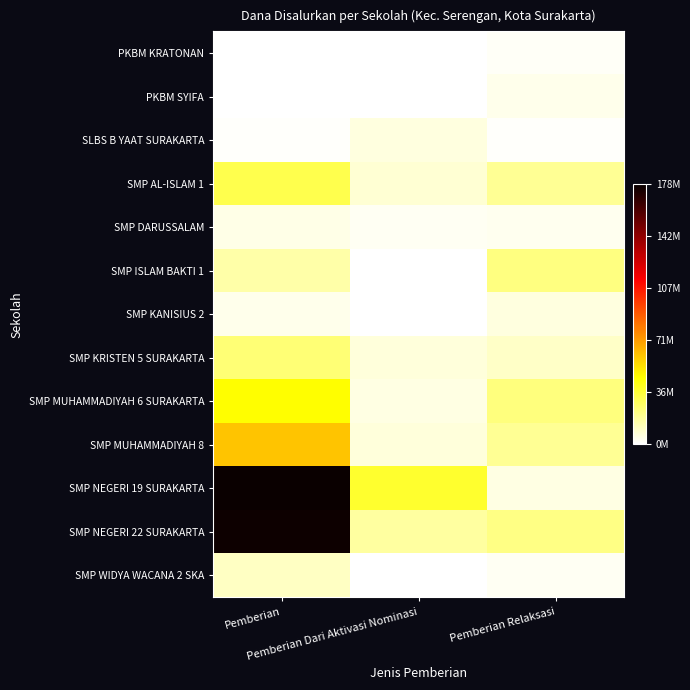

Reading left to right, what are all the values shown in this chart?

PKBM KRATONAN: Pemberian=375000	Pemberian Dari Aktivasi Nominasi=0	Pemberian Relaksasi=1500000
PKBM SYIFA: Pemberian=0	Pemberian Dari Aktivasi Nominasi=0	Pemberian Relaksasi=4125000
SLBS B YAAT SURAKARTA: Pemberian=750000	Pemberian Dari Aktivasi Nominasi=6000000	Pemberian Relaksasi=750000
SMP AL-ISLAM 1: Pemberian=31500000	Pemberian Dari Aktivasi Nominasi=8250000	Pemberian Relaksasi=18750000
SMP DARUSSALAM: Pemberian=4500000	Pemberian Dari Aktivasi Nominasi=2625000	Pemberian Relaksasi=3000000
SMP ISLAM BAKTI 1: Pemberian=15750000	Pemberian Dari Aktivasi Nominasi=0	Pemberian Relaksasi=22875000
SMP KANISIUS 2: Pemberian=4125000	Pemberian Dari Aktivasi Nominasi=0	Pemberian Relaksasi=6000000
SMP KRISTEN 5 SURAKARTA: Pemberian=24750000	Pemberian Dari Aktivasi Nominasi=6375000	Pemberian Relaksasi=9750000
SMP MUHAMMADIYAH 6 SURAKARTA: Pemberian=45750000	Pemberian Dari Aktivasi Nominasi=5250000	Pemberian Relaksasi=23250000
SMP MUHAMMADIYAH 8: Pemberian=60750000	Pemberian Dari Aktivasi Nominasi=6750000	Pemberian Relaksasi=19125000
SMP NEGERI 19 SURAKARTA: Pemberian=177750000	Pemberian Dari Aktivasi Nominasi=37125000	Pemberian Relaksasi=5250000
SMP NEGERI 22 SURAKARTA: Pemberian=177000000	Pemberian Dari Aktivasi Nominasi=17250000	Pemberian Relaksasi=21750000
SMP WIDYA WACANA 2 SKA: Pemberian=10875000	Pemberian Dari Aktivasi Nominasi=0	Pemberian Relaksasi=2250000